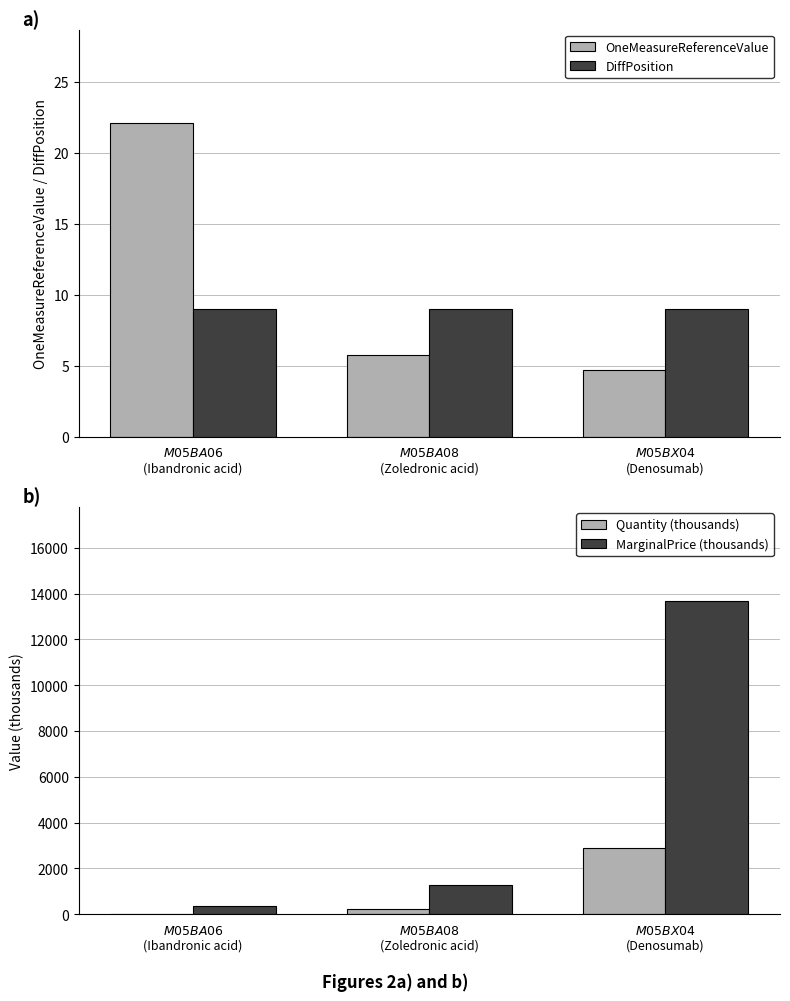

What is the highest value of the MarginalPrice (thousands) series?

13680.9